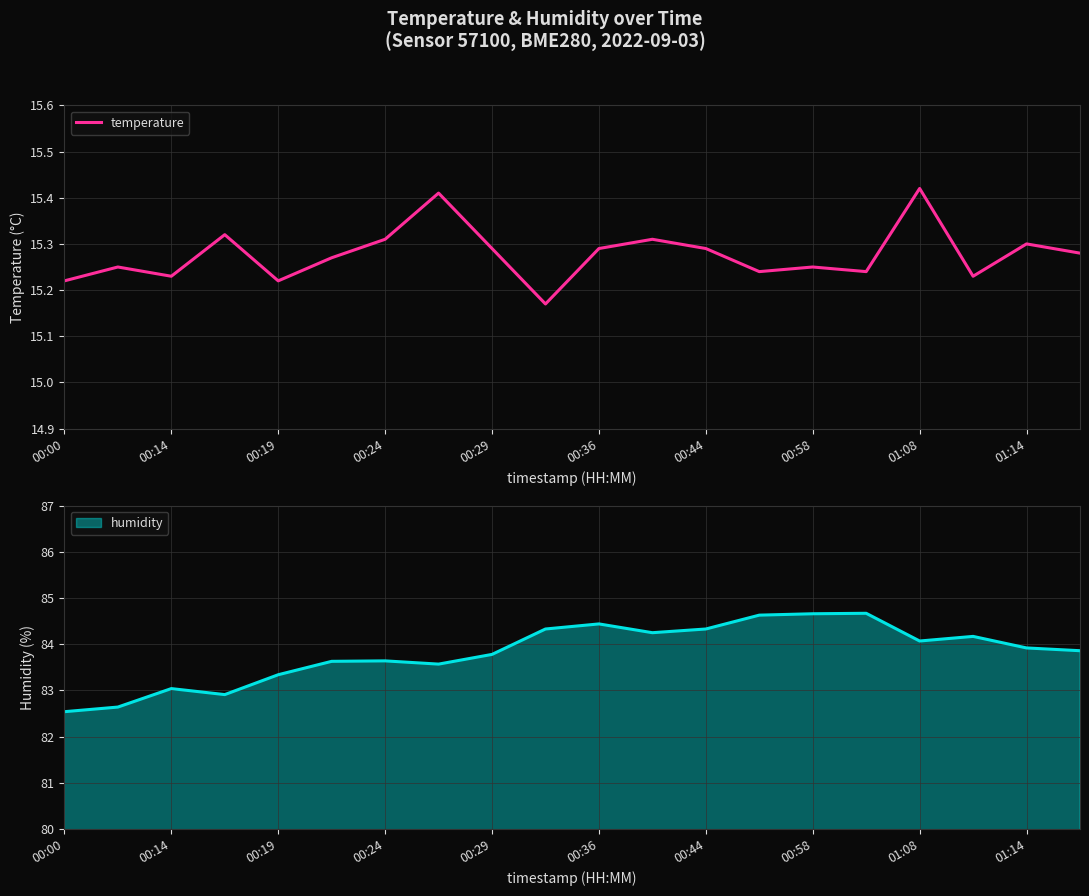

True or false: temperature has a value of 5.0 at 00:19.

False